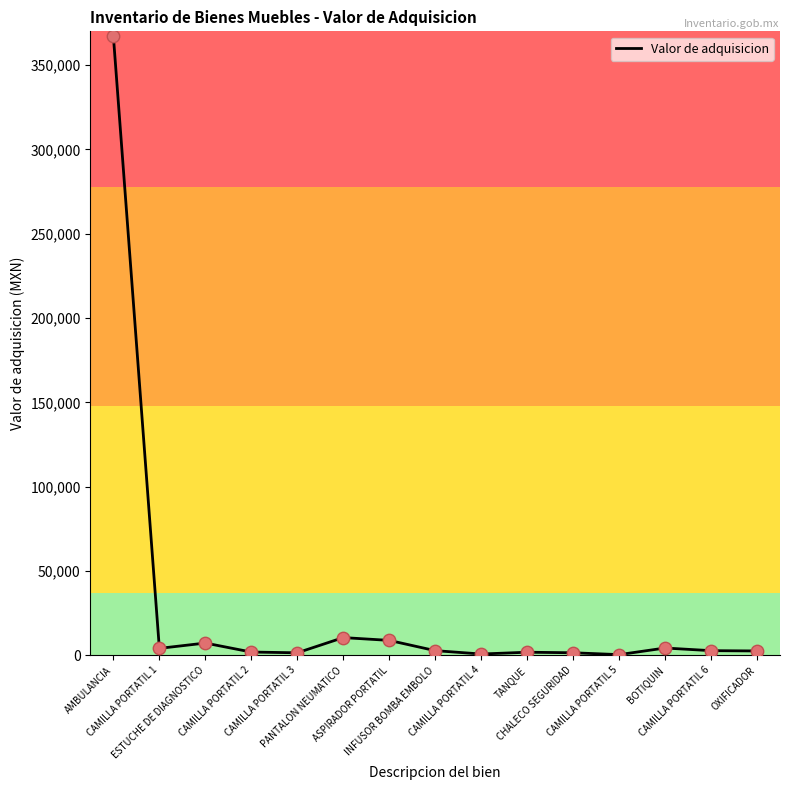

What is the ratio of the value at AMBULANCIA to the value at PANTALON NEUMATICO?

35.0